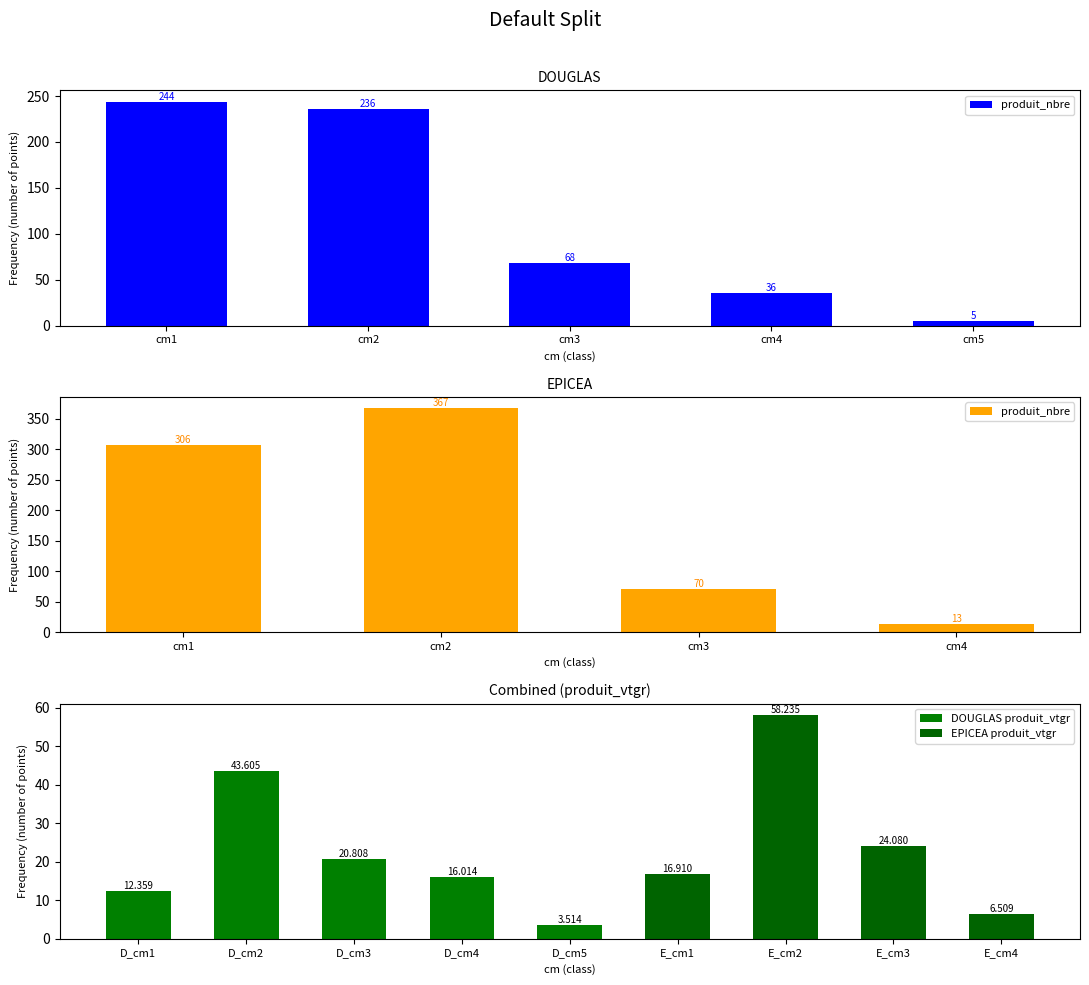

Is the value of produit_nbre at 7 greater than the value of produit_vtgr at 0?

Yes